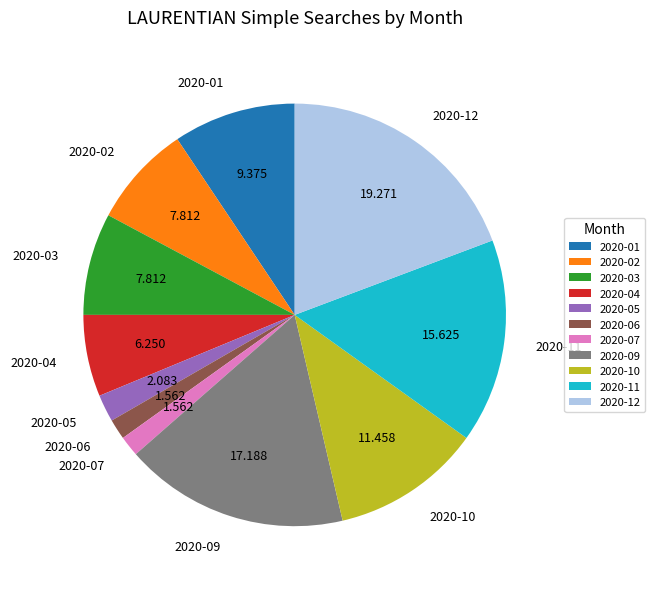

Is there a majority slice in this chart?

No